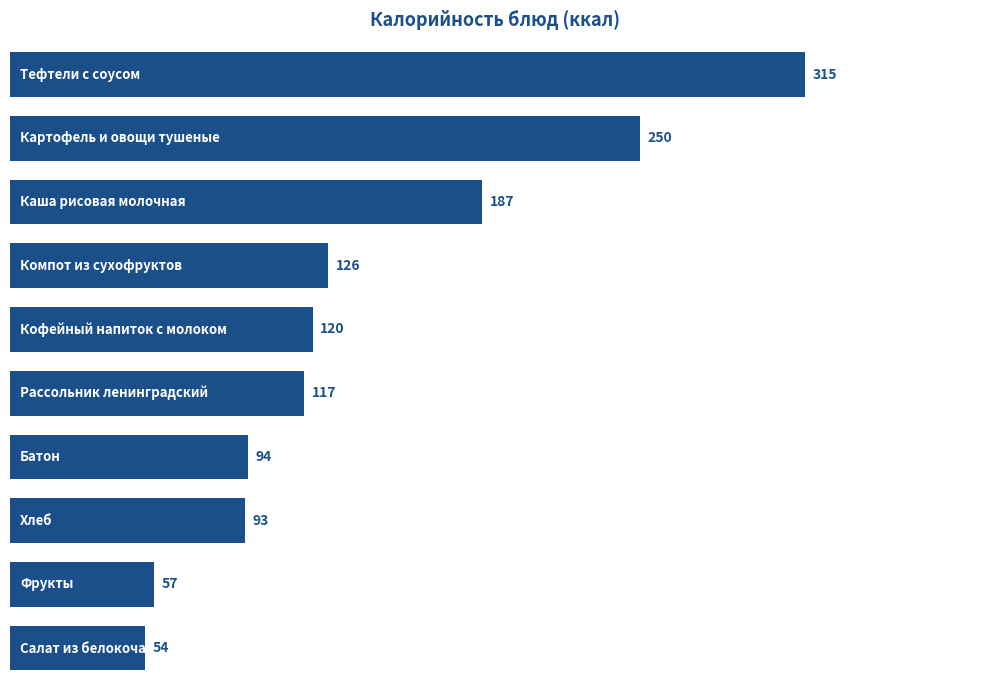

What is the value of the 7th bar from the top?

94.4